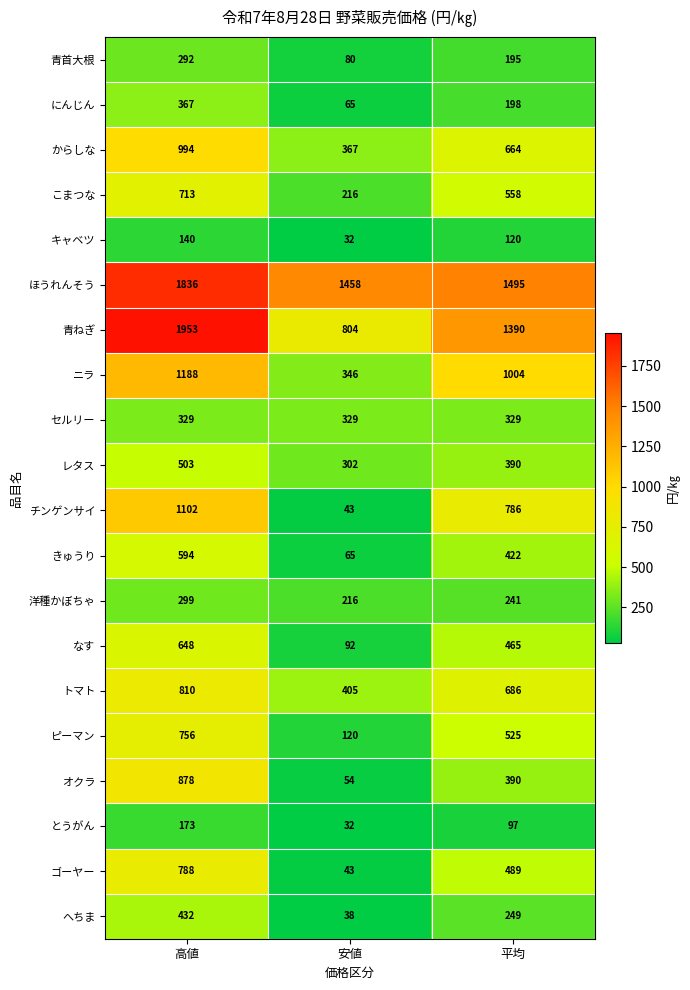

Which series has the largest range (max minus min)?

青ねぎ